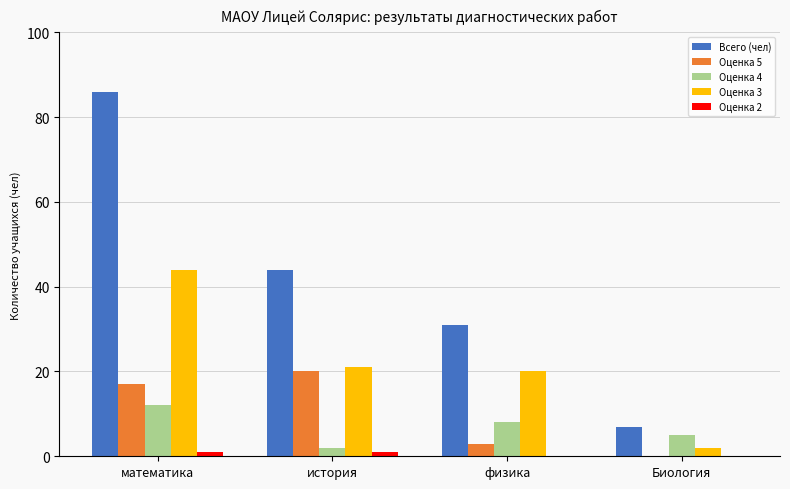

Reading left to right, transcribe all the data shown in this chart.

Всего (чел): математика=86	история=44	физика=31	Биология=7
Оценка 5: математика=17	история=20	физика=3	Биология=0
Оценка 4: математика=12	история=2	физика=8	Биология=5
Оценка 3: математика=44	история=21	физика=20	Биология=2
Оценка 2: математика=1	история=1	физика=0	Биология=0